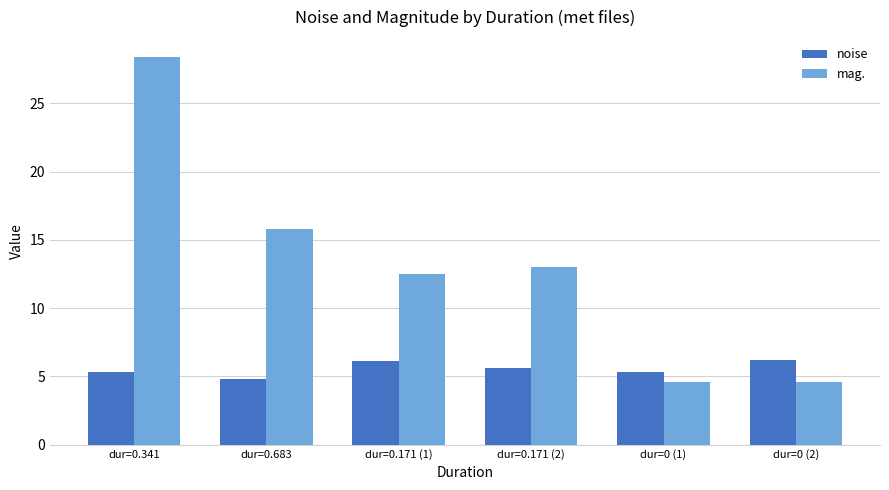

Which category has the highest value in the mag. series?

dur=0.341